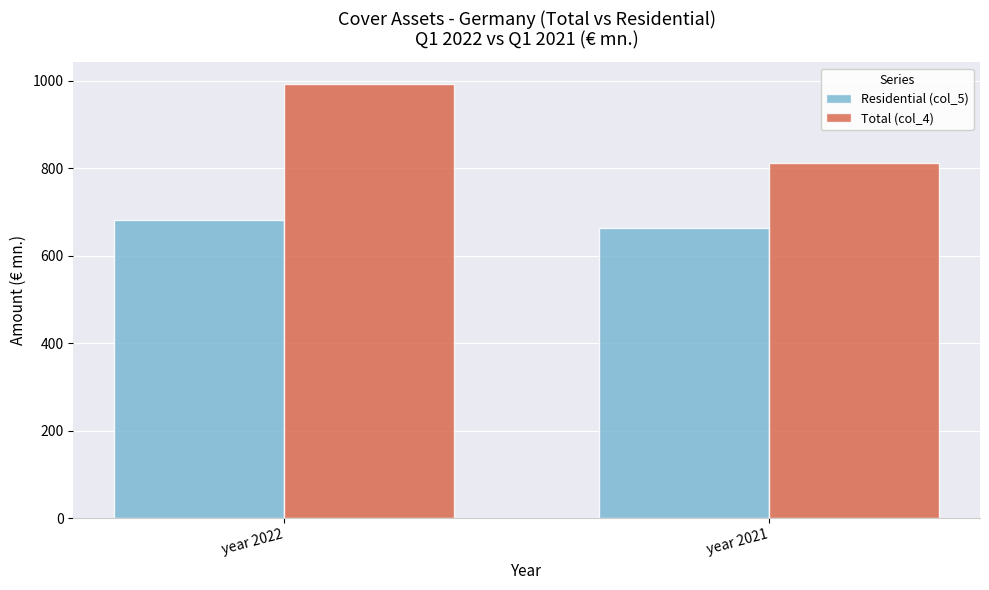

At which category does the chart reach its peak across all series?

year 2022